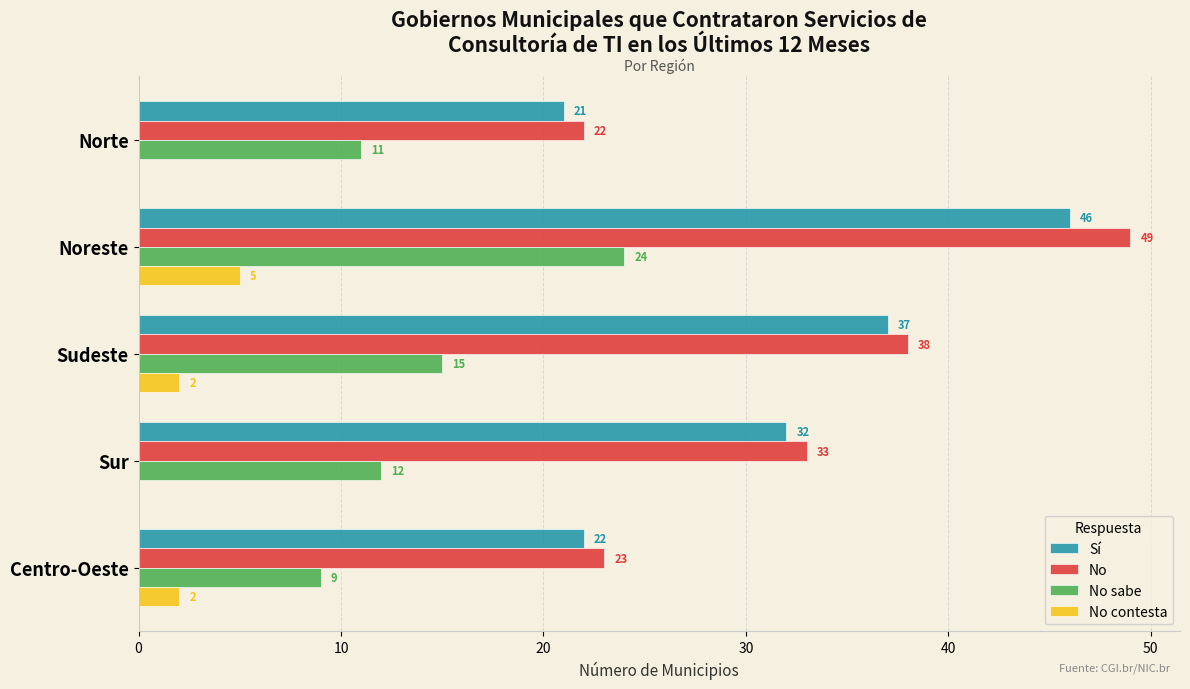

What is the average value of the Sí series?

32